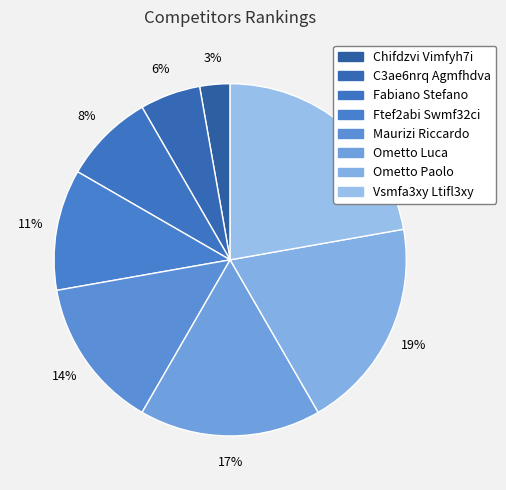

Which category has the biggest portion of the pie?

Vsmfa3xy Ltifl3xy